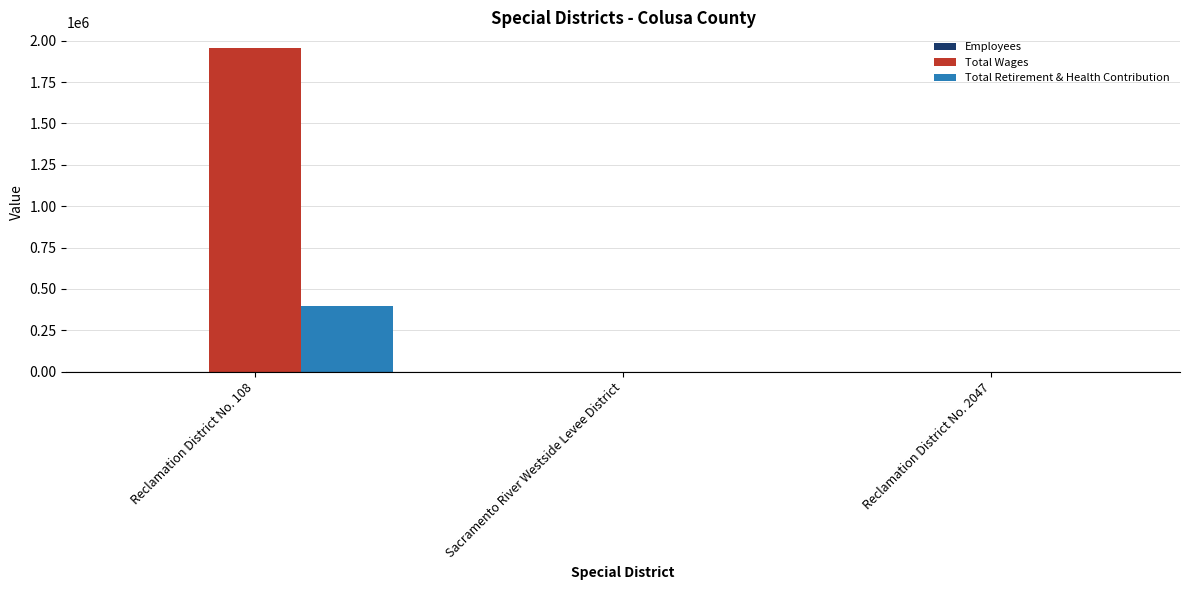

The value of Total Wages at Reclamation District No. 108 is 1952392. True or false?

True